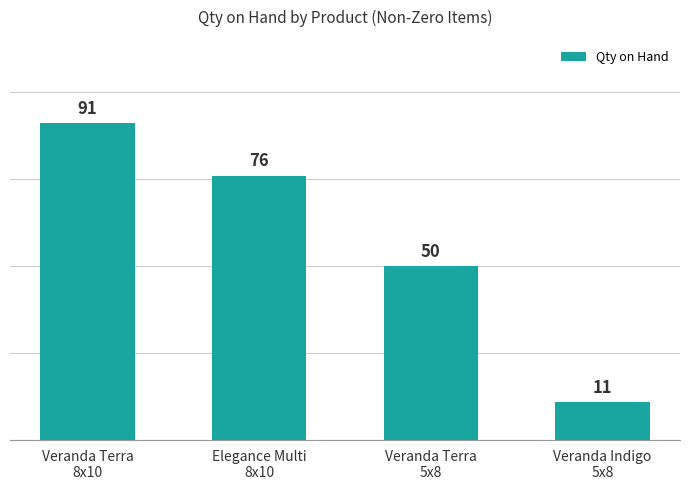

Between Veranda Terra
8x10 and Veranda Indigo
5x8, which is larger?

Veranda Terra
8x10